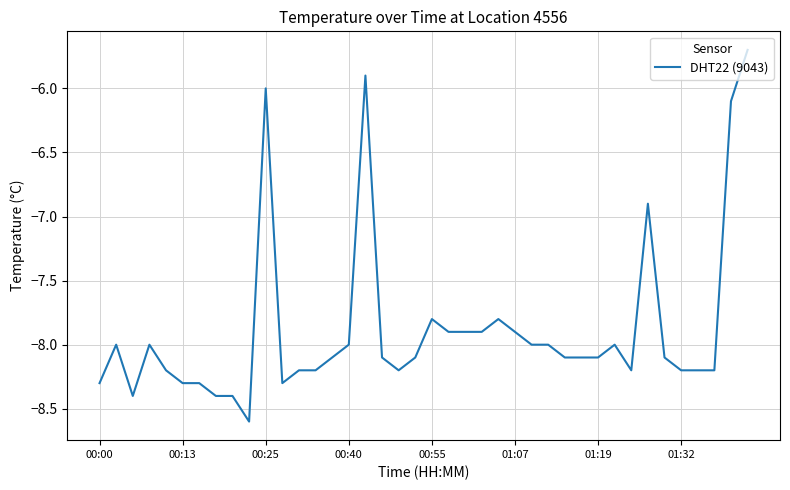

Is this an area chart (filled region under the line)?

No